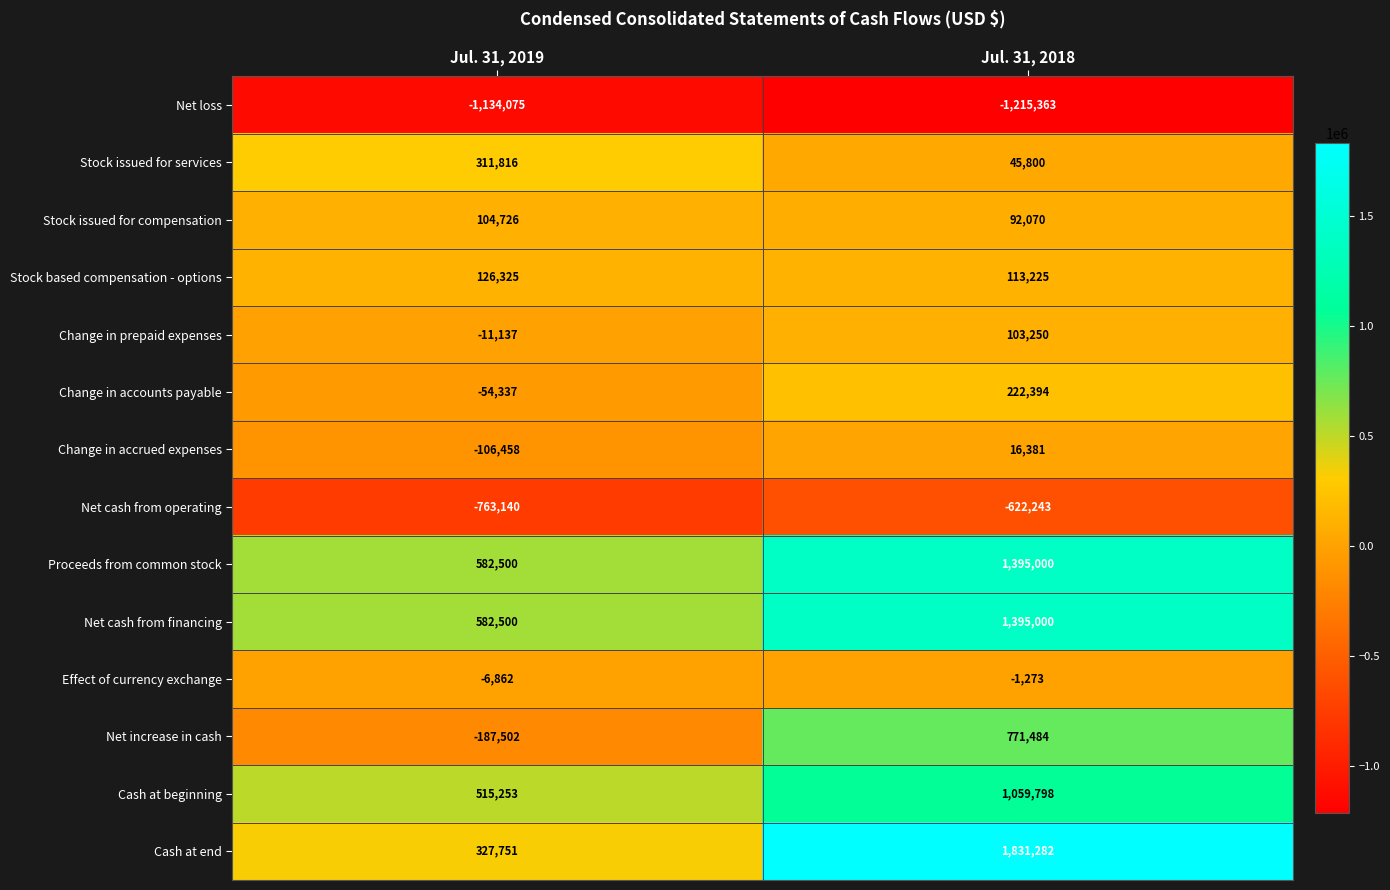

What is the maximum value for Net cash from operating?

-622243